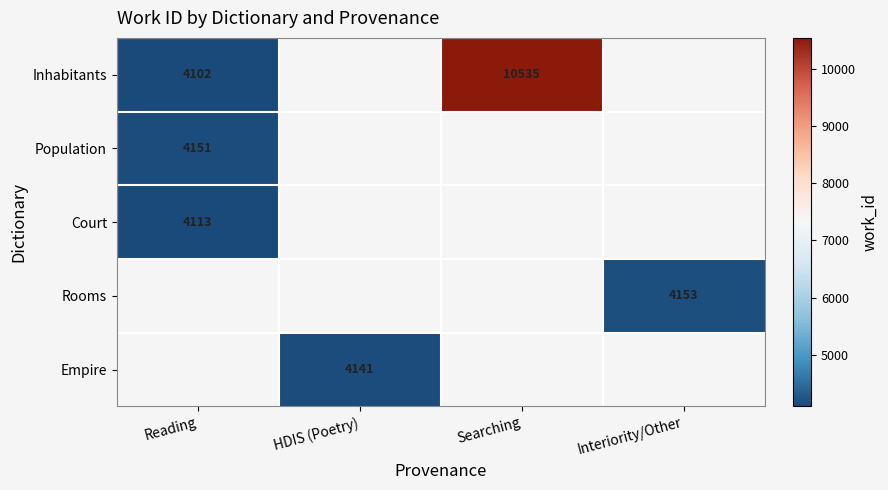

The Population series shows 4151 at Reading. True or false?

True